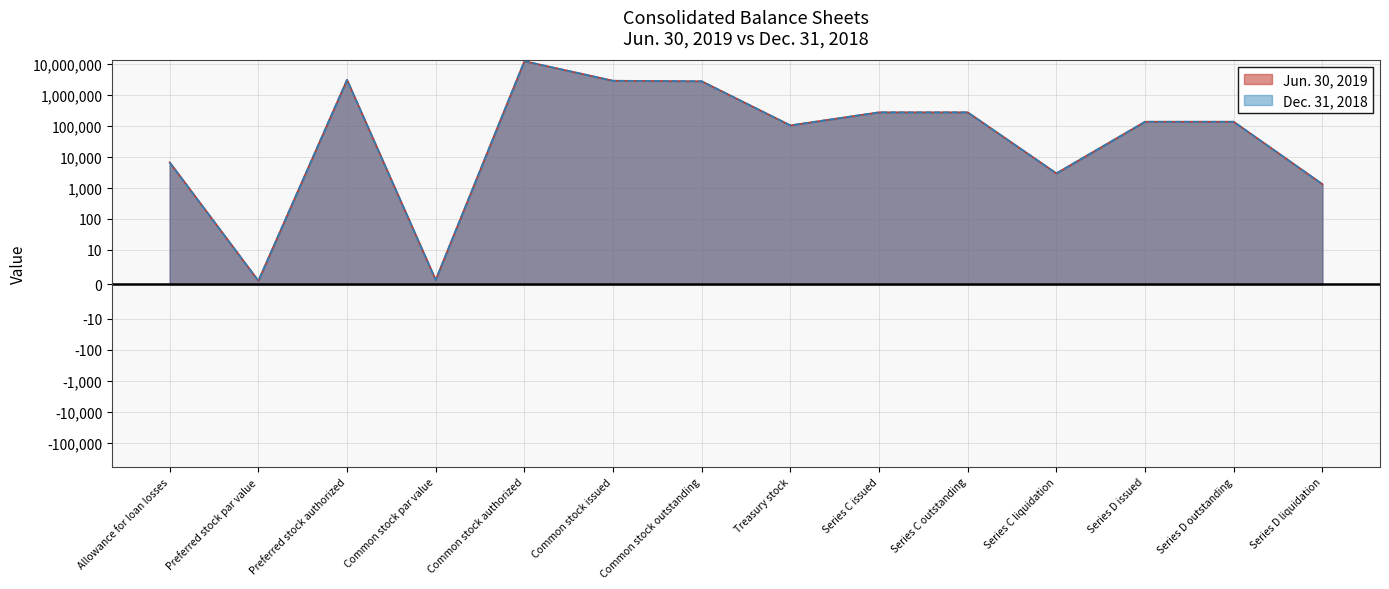

What position from the right is Common stock par value?

11